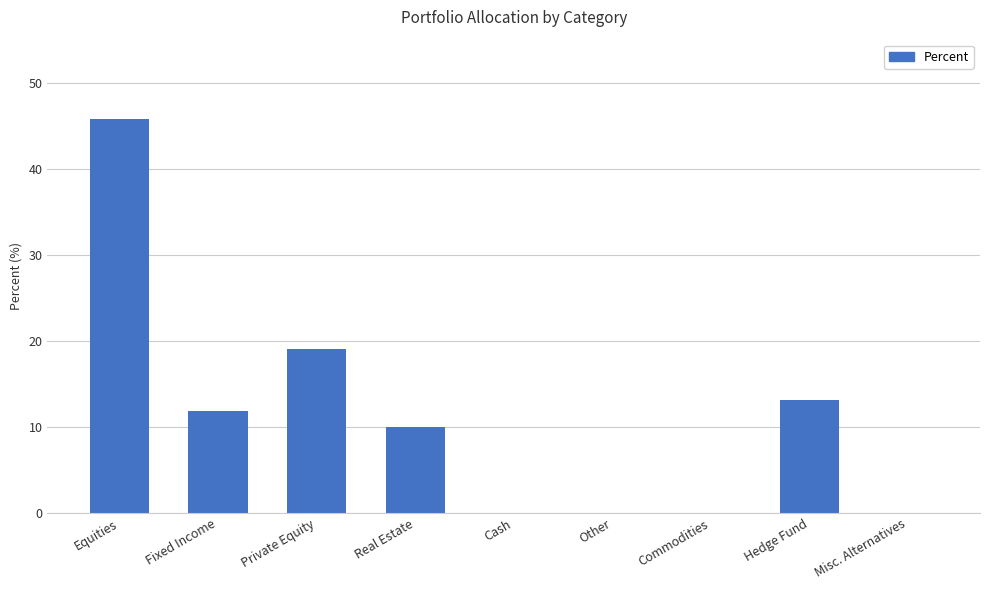

True or false: the data shows 14.0 at Real Estate.

False